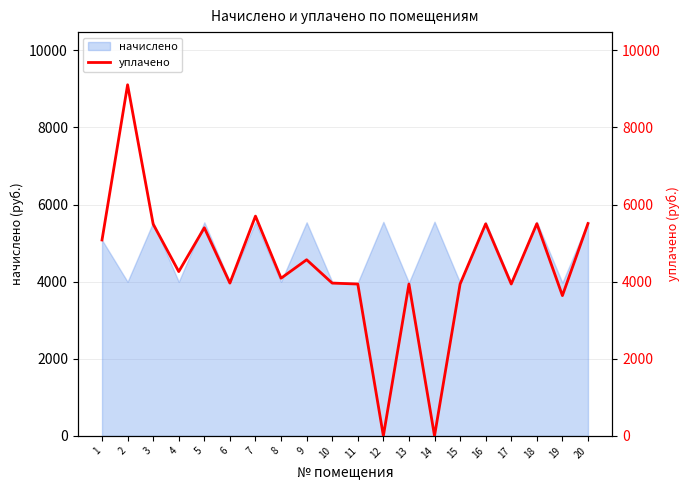

What is the value of the 10th point from the left?

3962.0